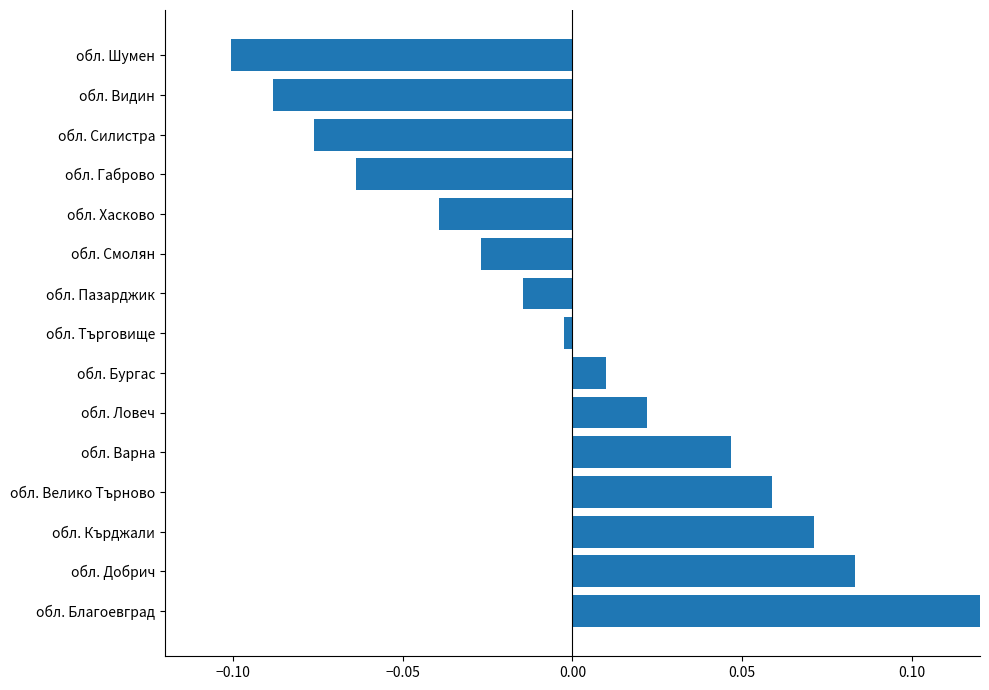

At which category does the chart reach its peak across all series?

обл. Благоевград